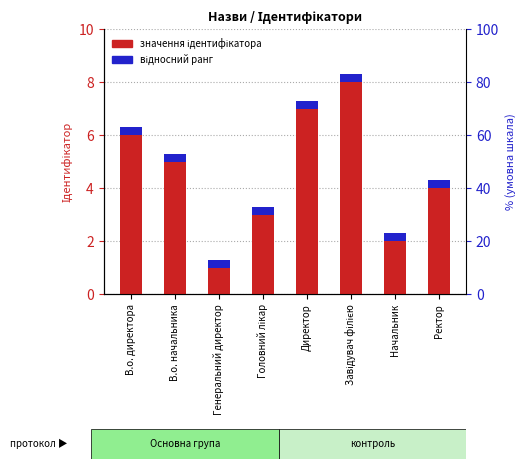

Is it true that Ідентифікатор equals 5.0 at В.о. начальника?

True